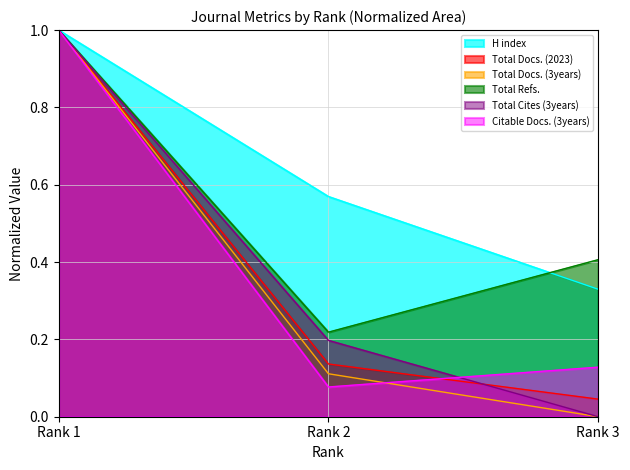

Which series has the largest total across all categories?

H index